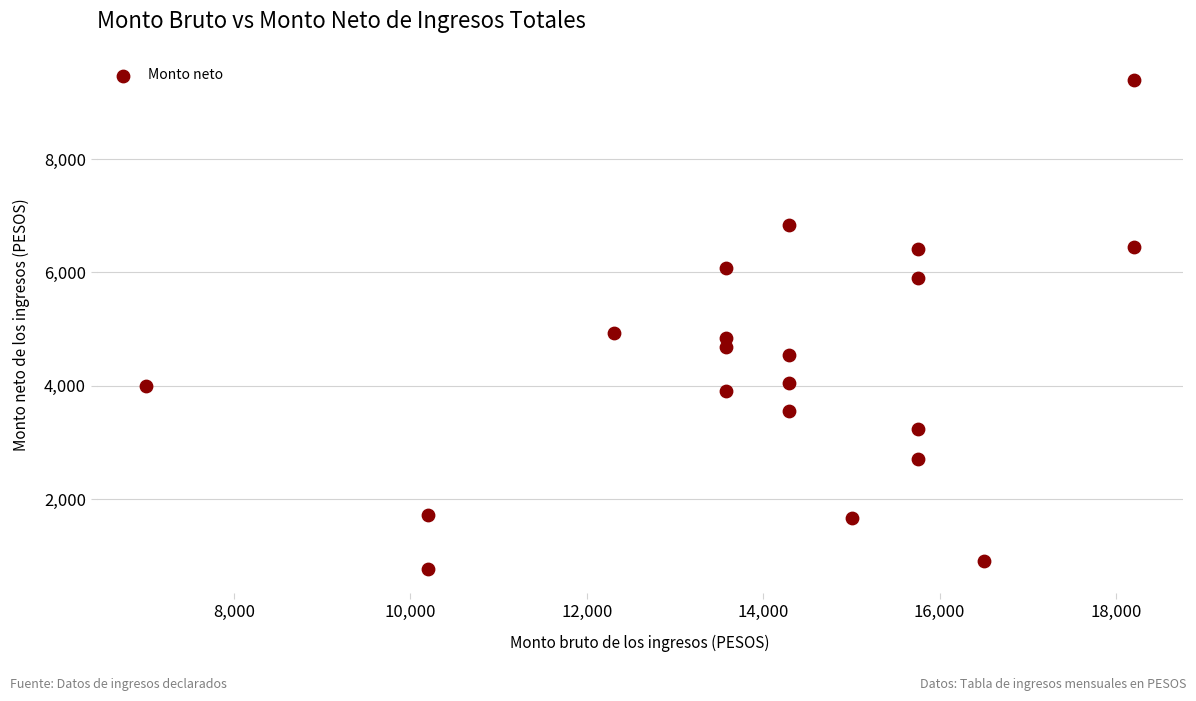

What is the range of X values (max minus min)?

11198.3